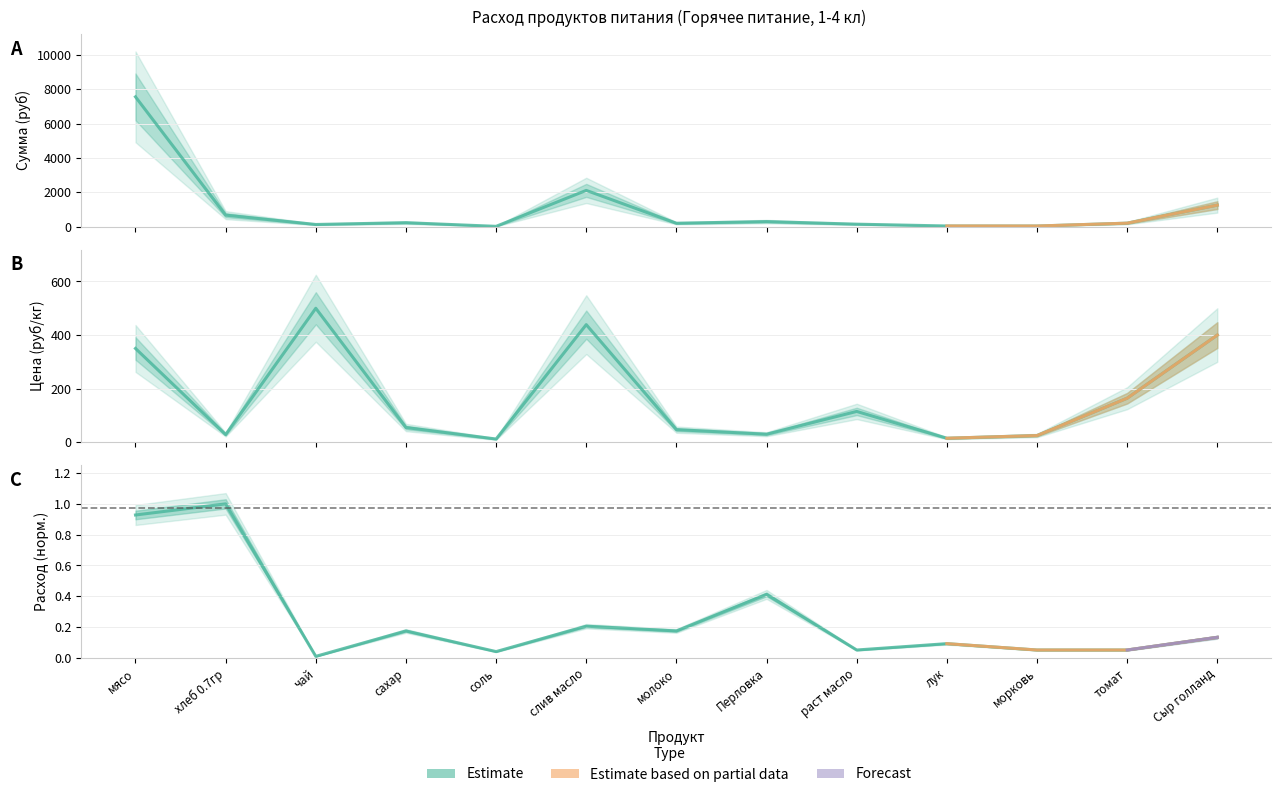

At which category does Общий расход продуктов (кг) reach its first local peak?

хлеб 0.7гр